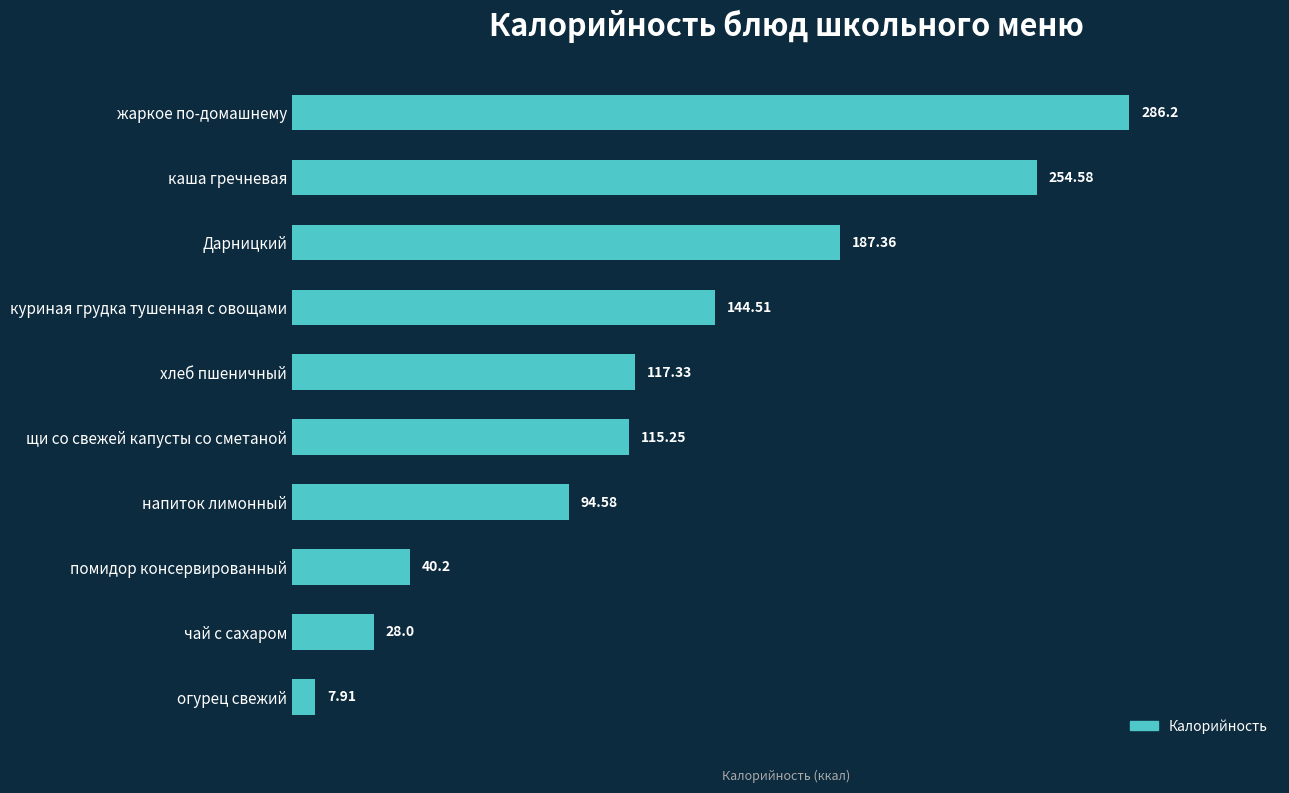

What is the label of the 1st bar from the bottom?

огурец свежий